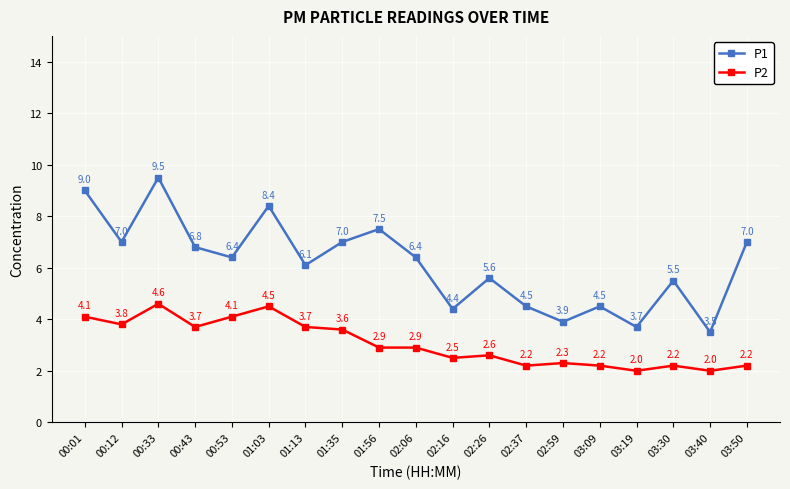

True or false: P1 and P2 intersect in this chart.

False